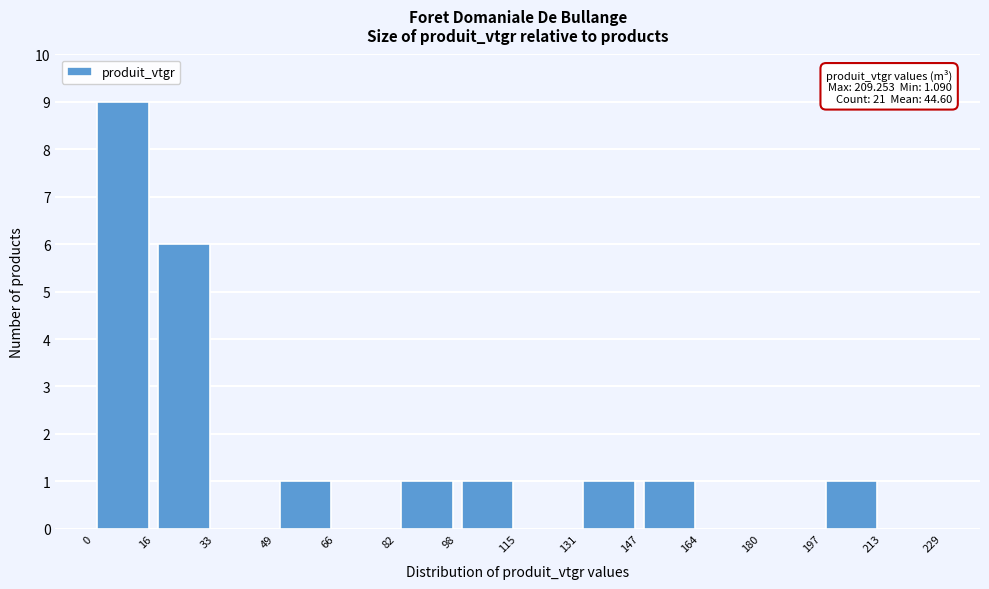

Which range on the x-axis has the tallest bar?

0 to 16